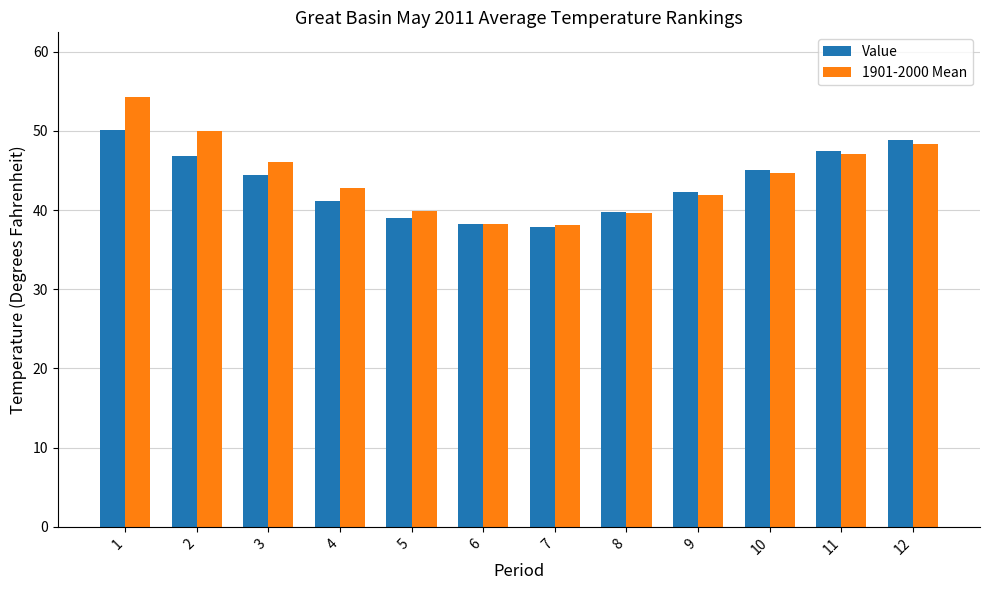

Rank the series by their maximum value, from highest to lowest.

1901-2000 Mean, Value